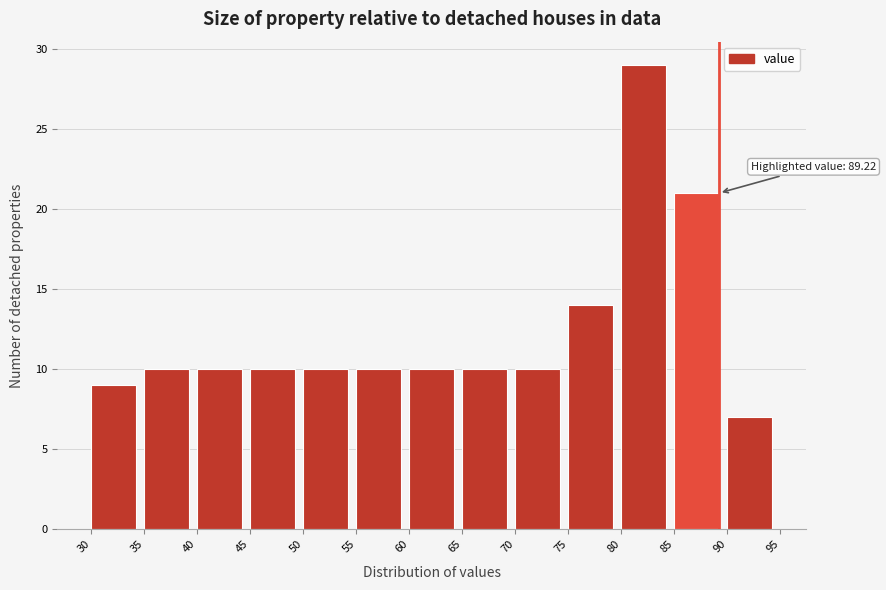

Which range on the x-axis has the tallest bar?

80 to 85